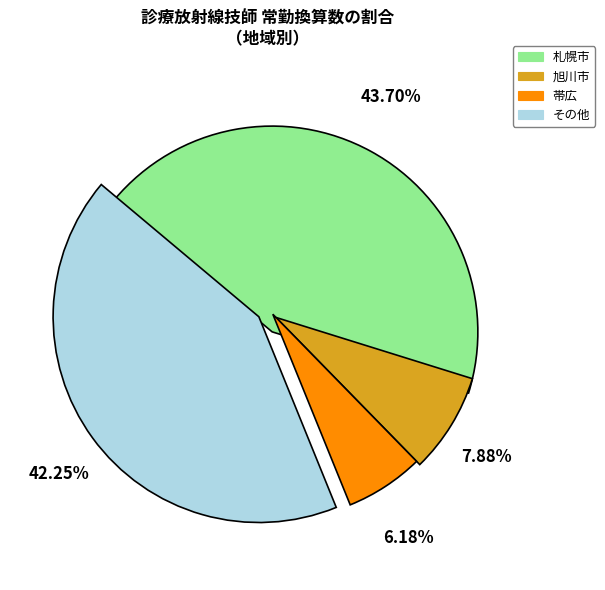

Rank the categories by value from lowest to highest.

帯広, 旭川市, その他, 札幌市